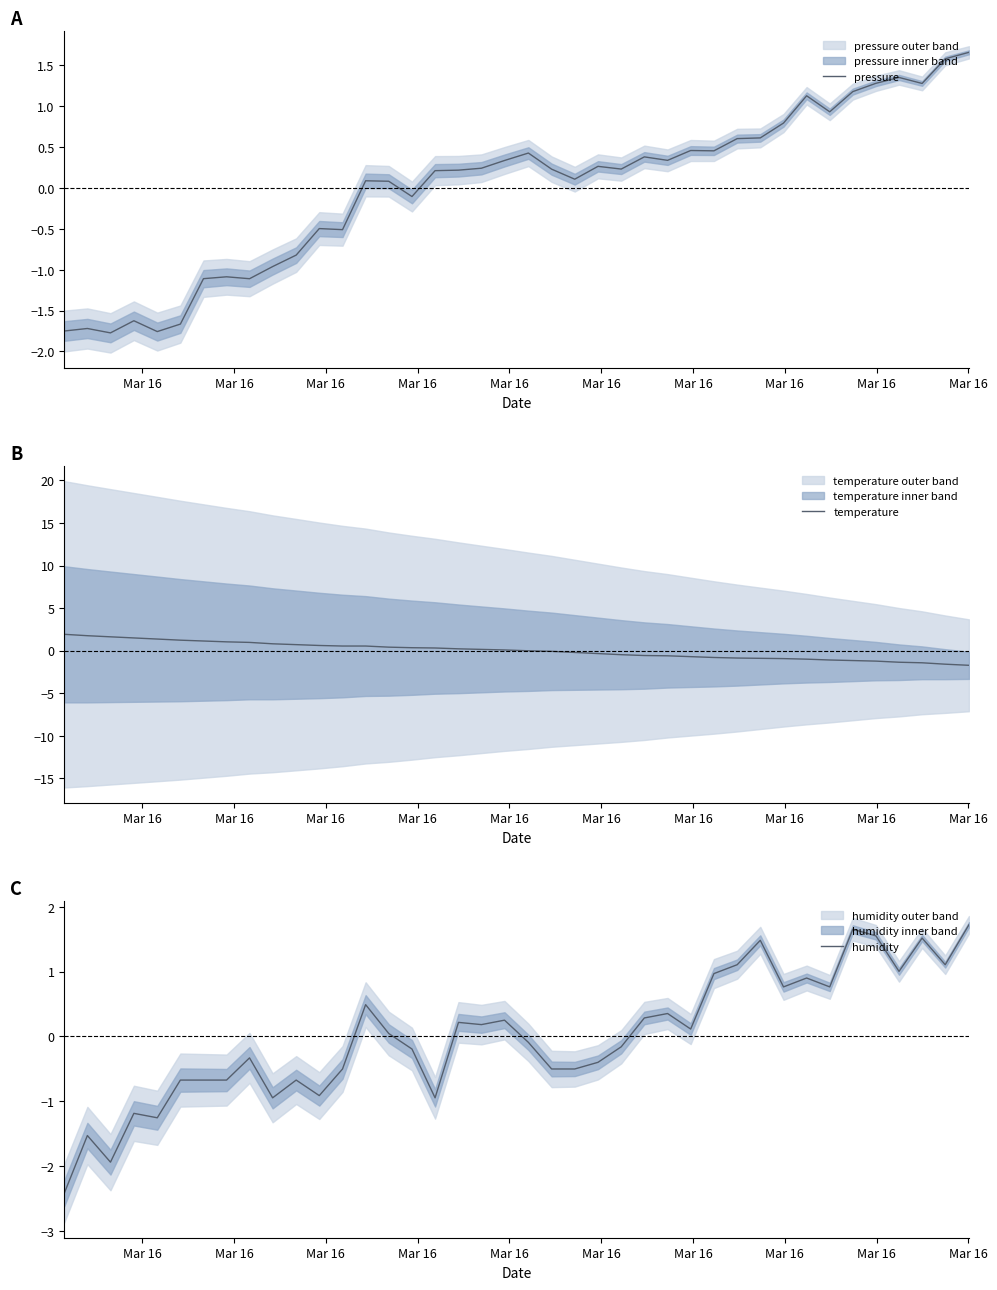

How many times do temperature and humidity cross each other?

3